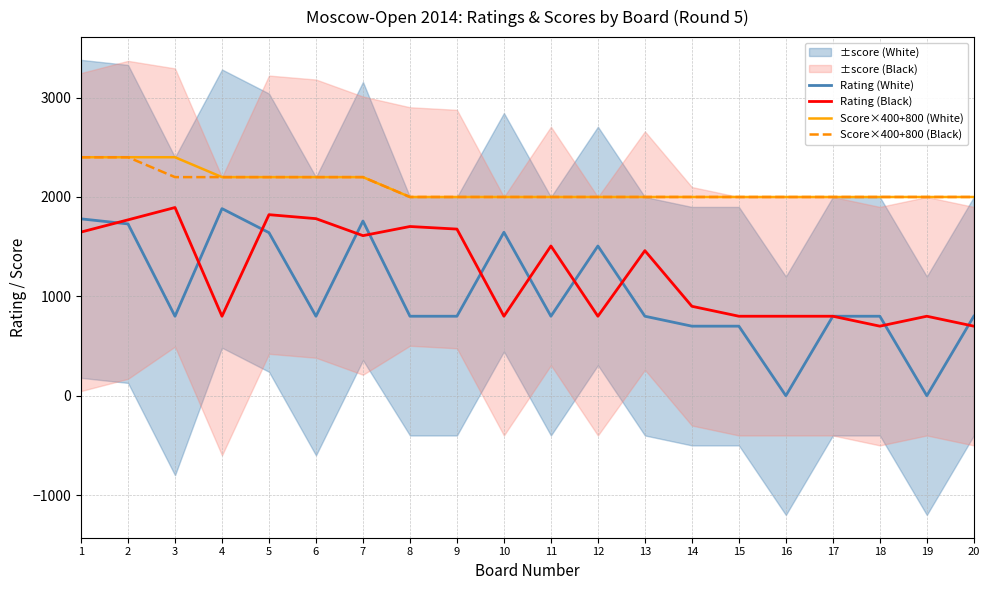

Does the chart display data point markers on the line(s)?

No